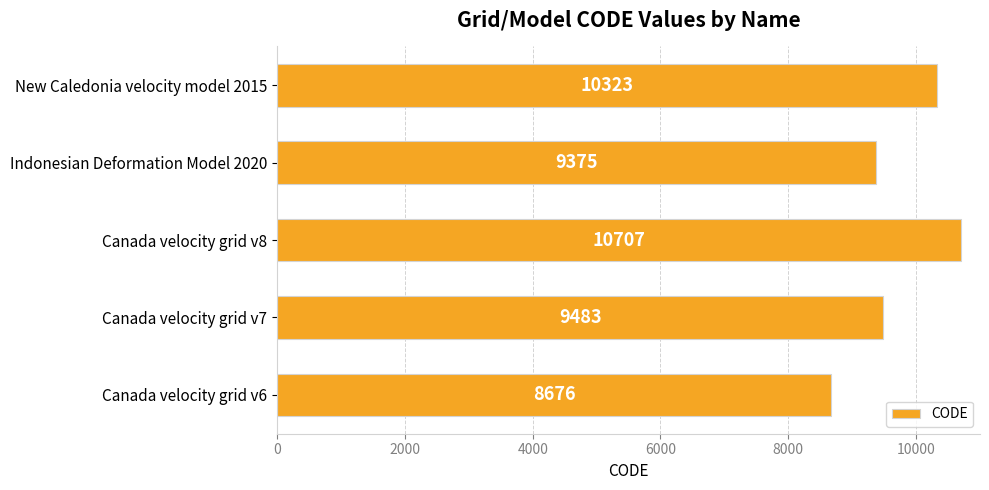

What is the minimum value shown in the chart?

8676